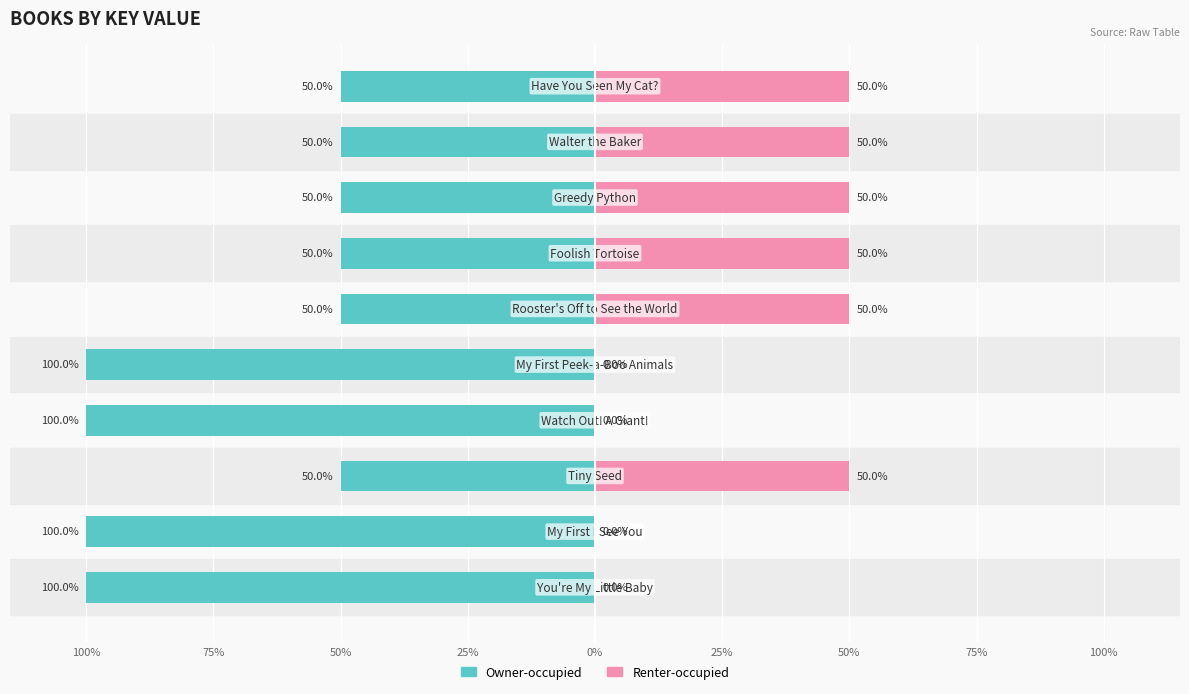

What is the total value across all series at 100%?

-100